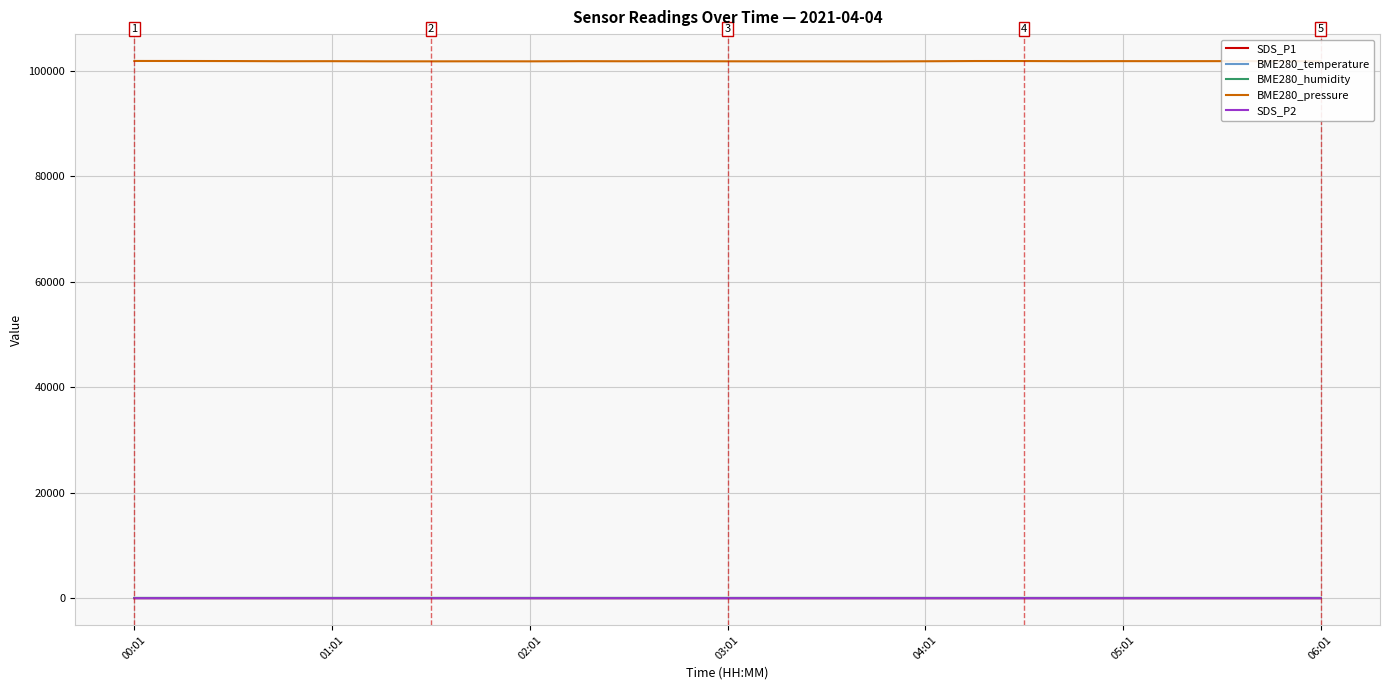

True or false: BME280_humidity and BME280_pressure intersect in this chart.

False